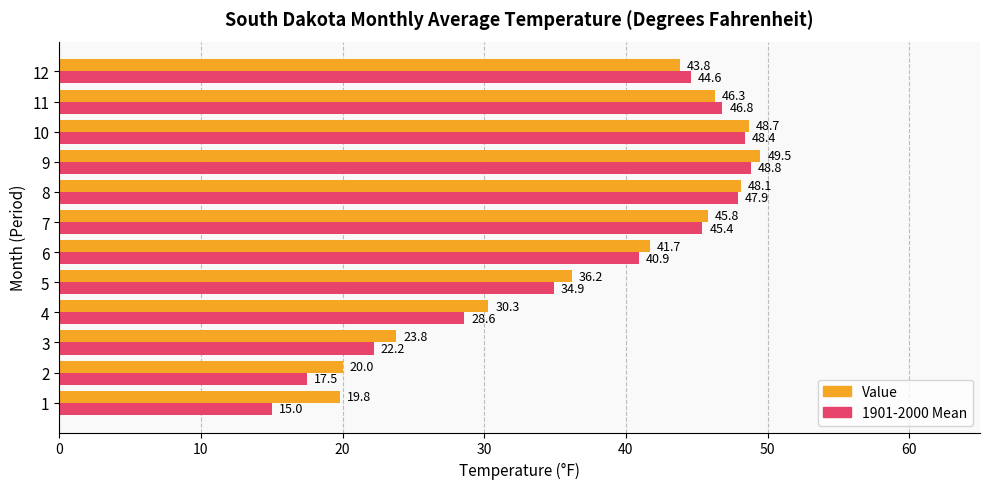

Which series has the widest spread of values?

1901-2000 Mean